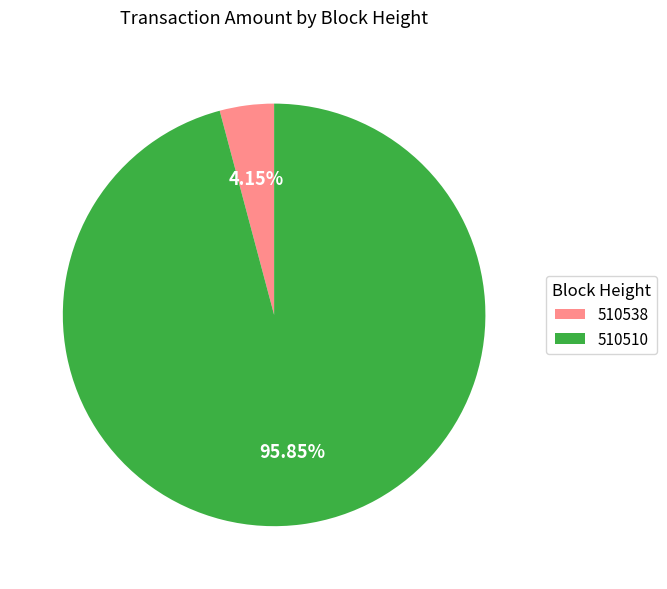

To the nearest percent, what percentage of the pie is 510538?

4%